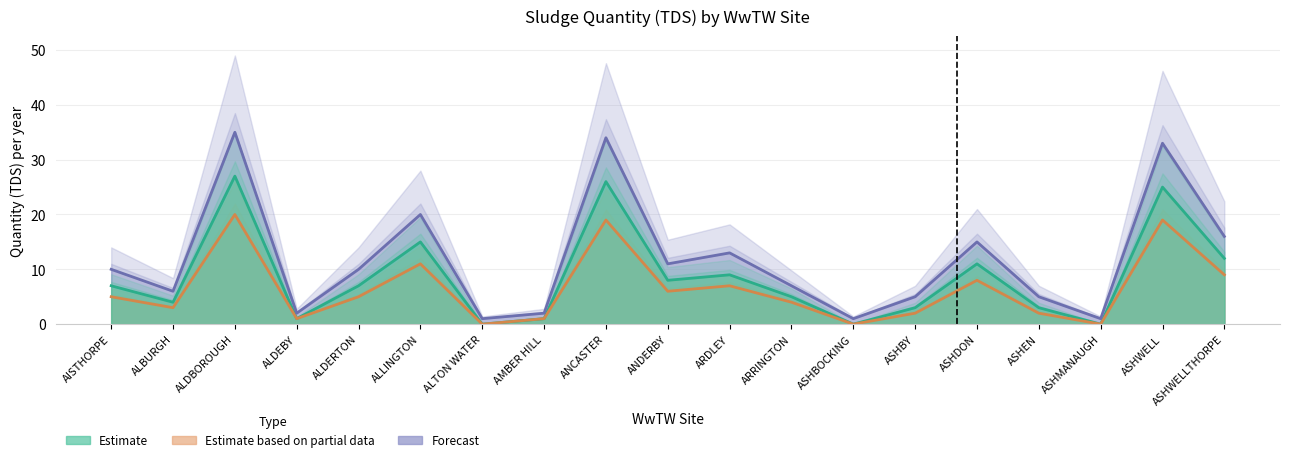

At how many categories does at least one series exceed 7?

10